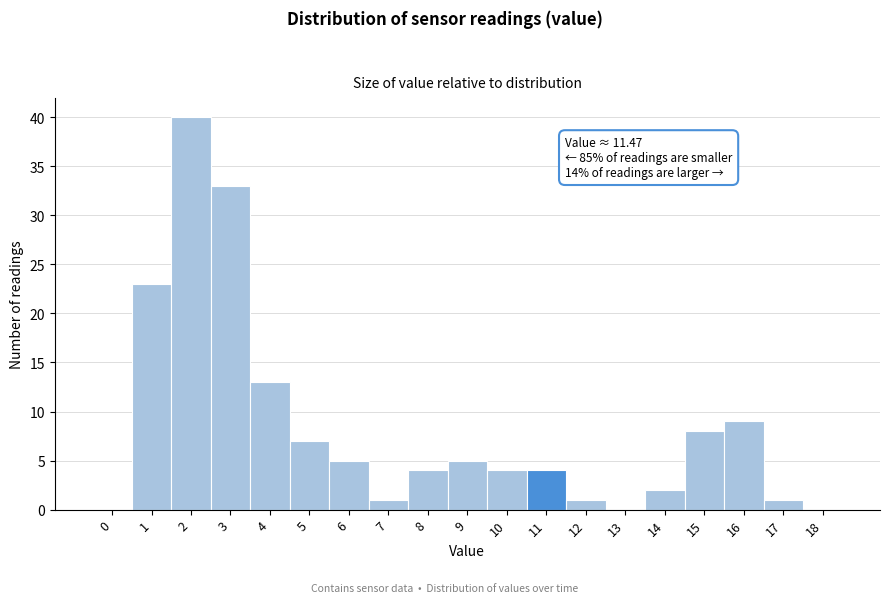

Reading right to left, transcribe all the data shown in this chart.

18=0	17=1	16=9	15=8	14=2	13=0	12=1	11=4	10=4	9=5	8=4	7=1	6=5	5=7	4=13	3=33	2=40	1=23	0=0